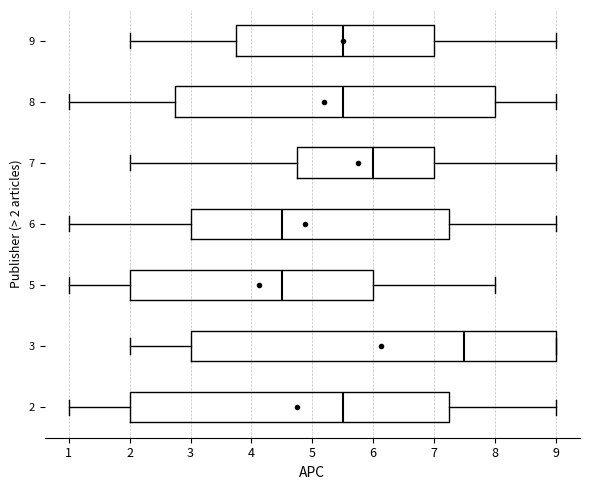

Which box is the widest, from its left edge to its right edge?

3